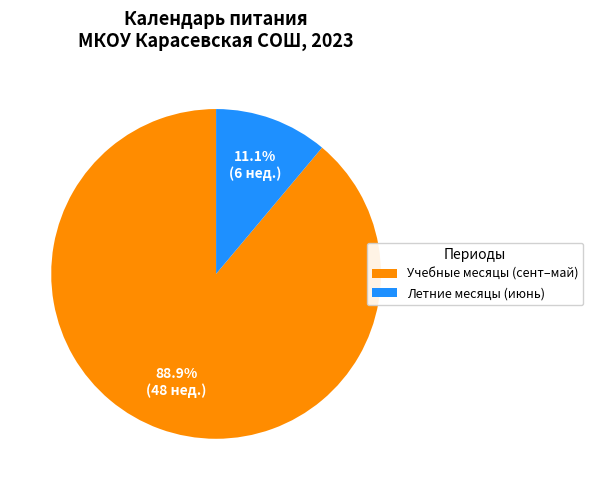

Which slice is the largest?

Учебные месяцы (сент–май)